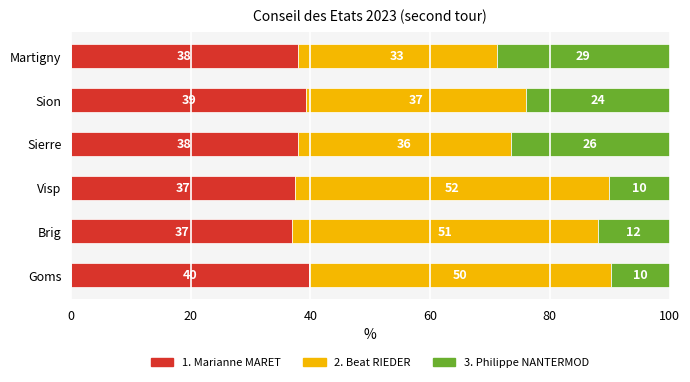

The value of 1. Marianne MARET at Sierre is 37.9. True or false?

True